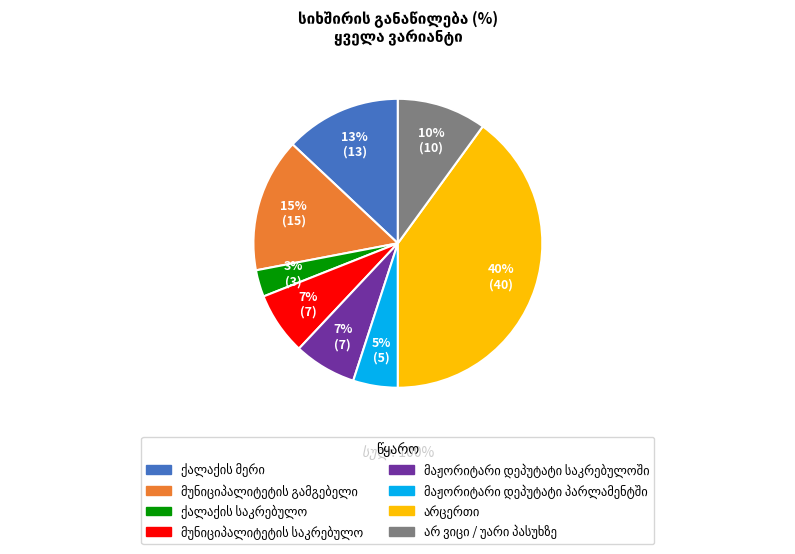

Is there a majority slice in this chart?

No